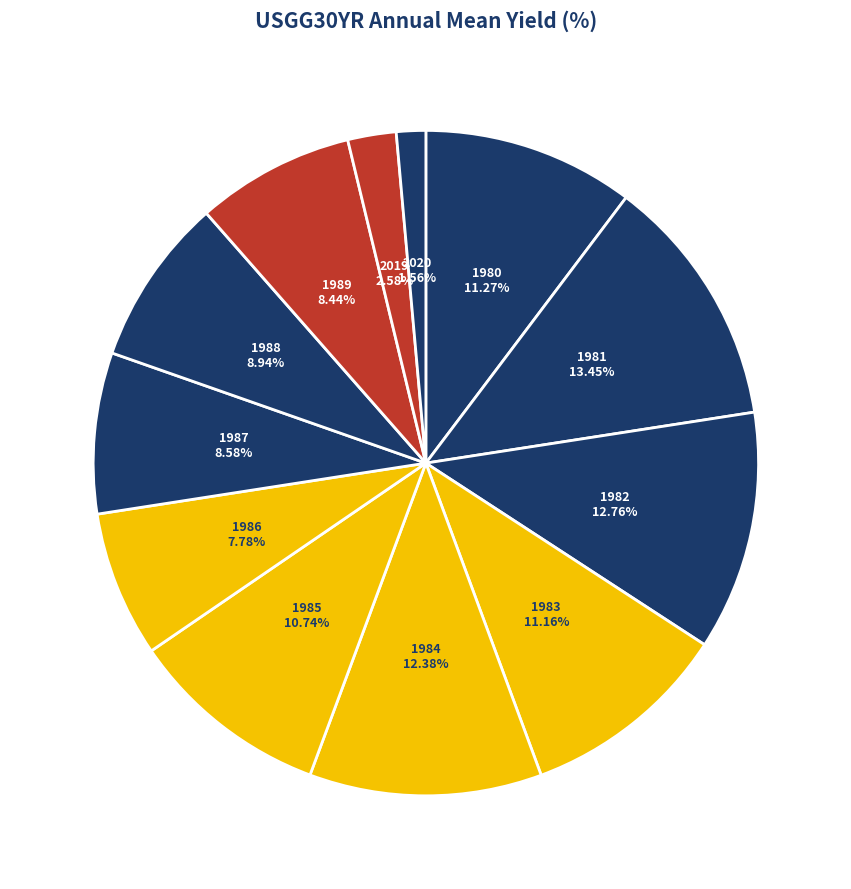

Is there any slice that represents more than half of the pie?

No